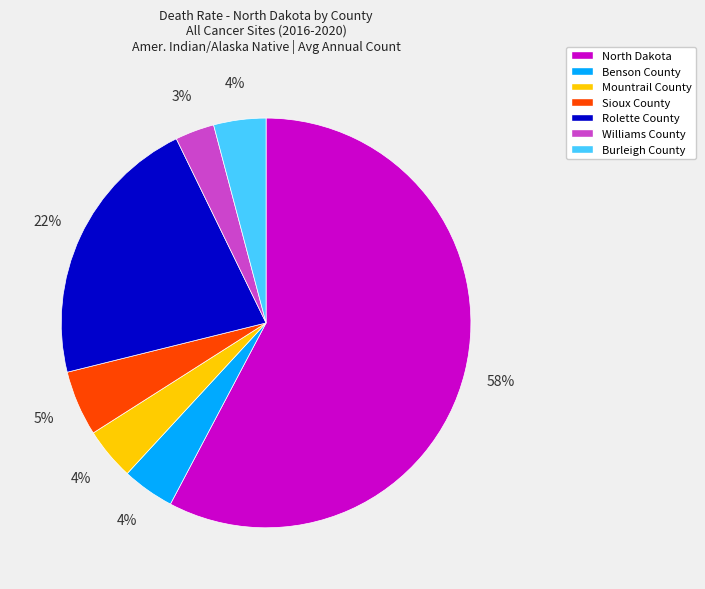

Which slice is the smallest?

Williams County